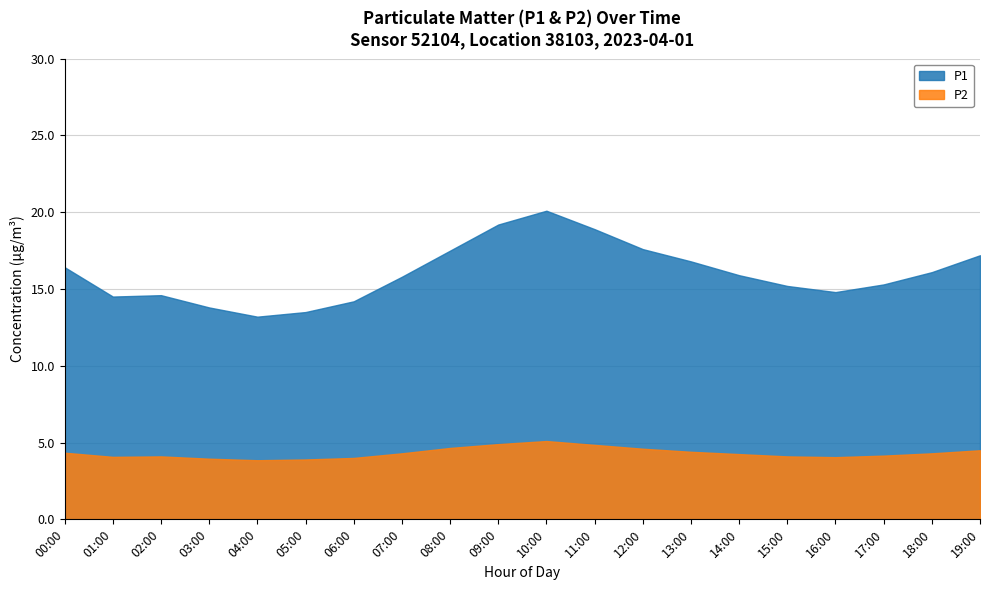

At 17:00, list the series in order from smallest to largest.

P2, P1